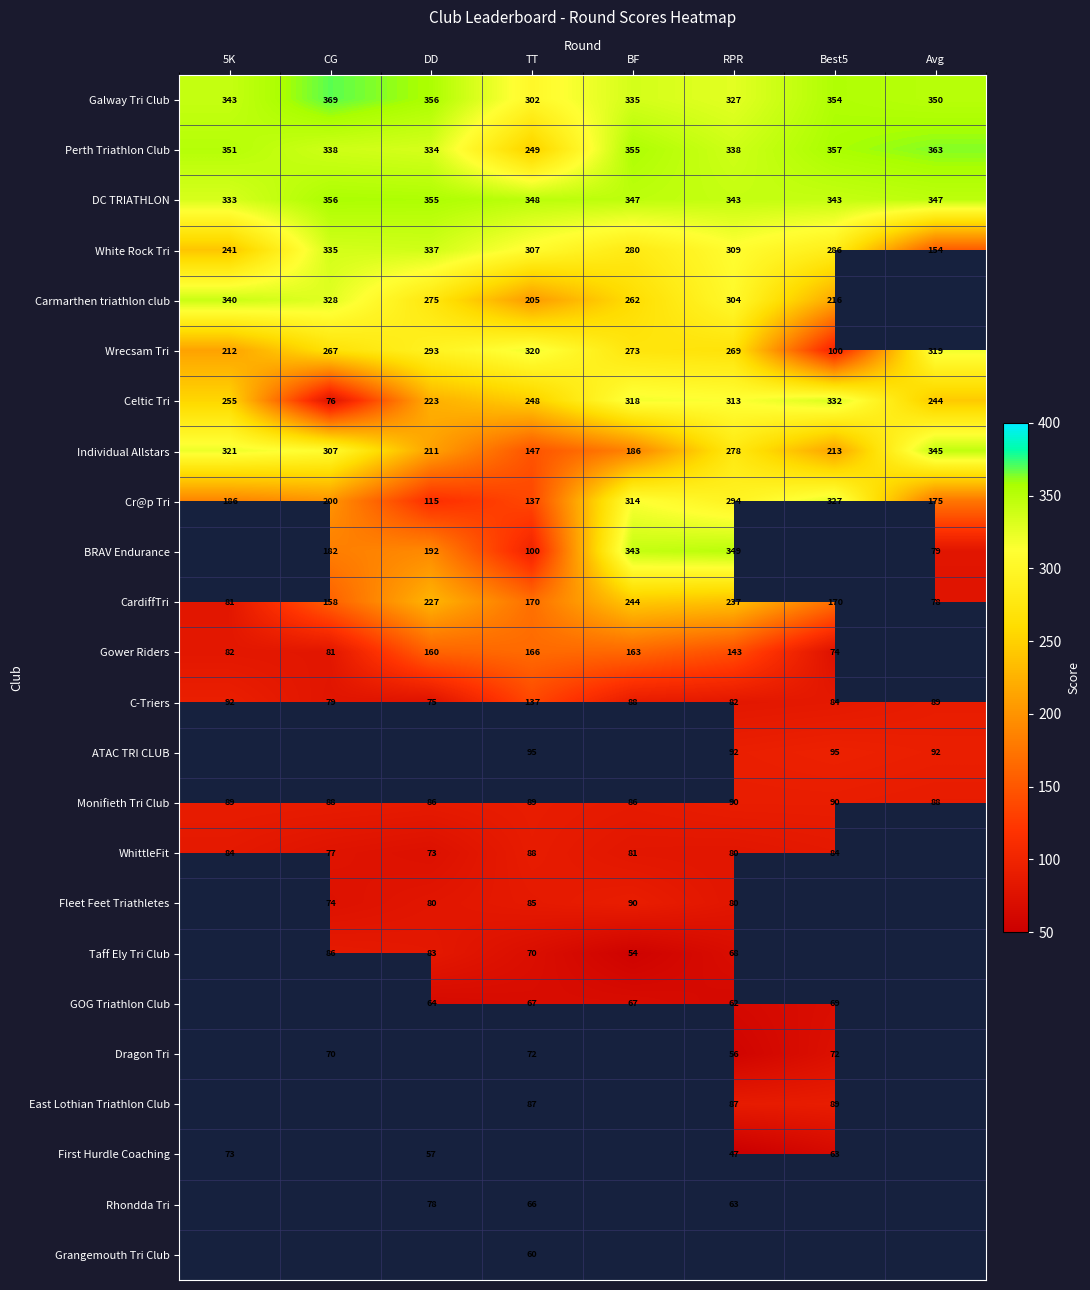

At which label does CardiffTri reach its peak?

BF